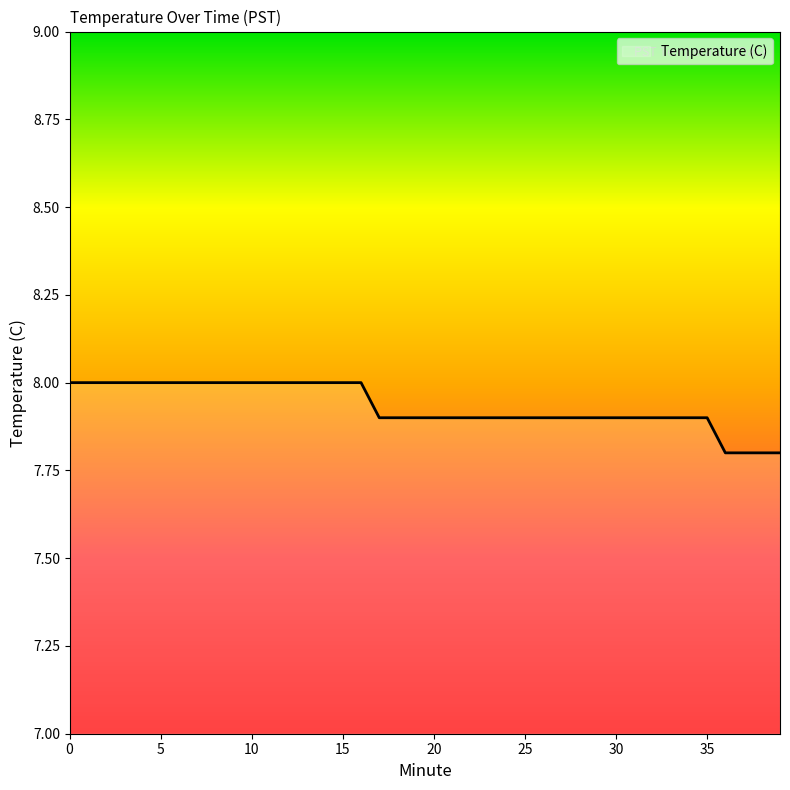

What is the difference between the second highest and minimum values?

0.2